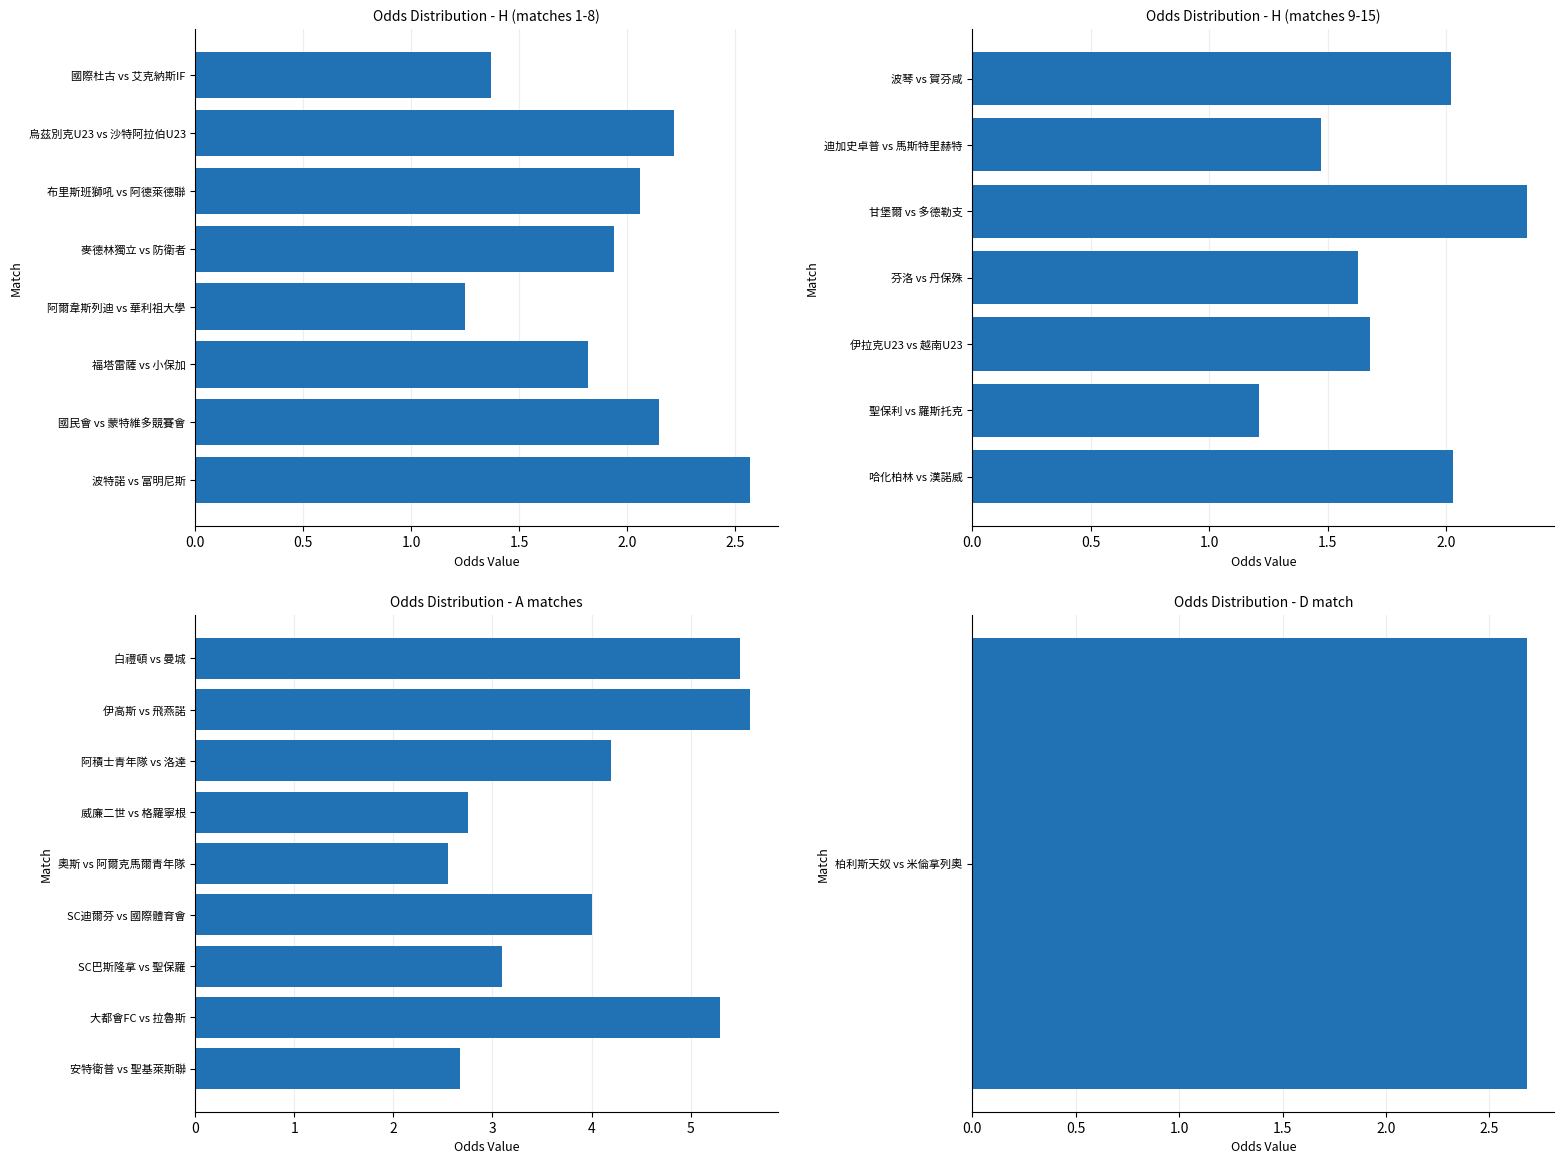

What is the average value?

4.0